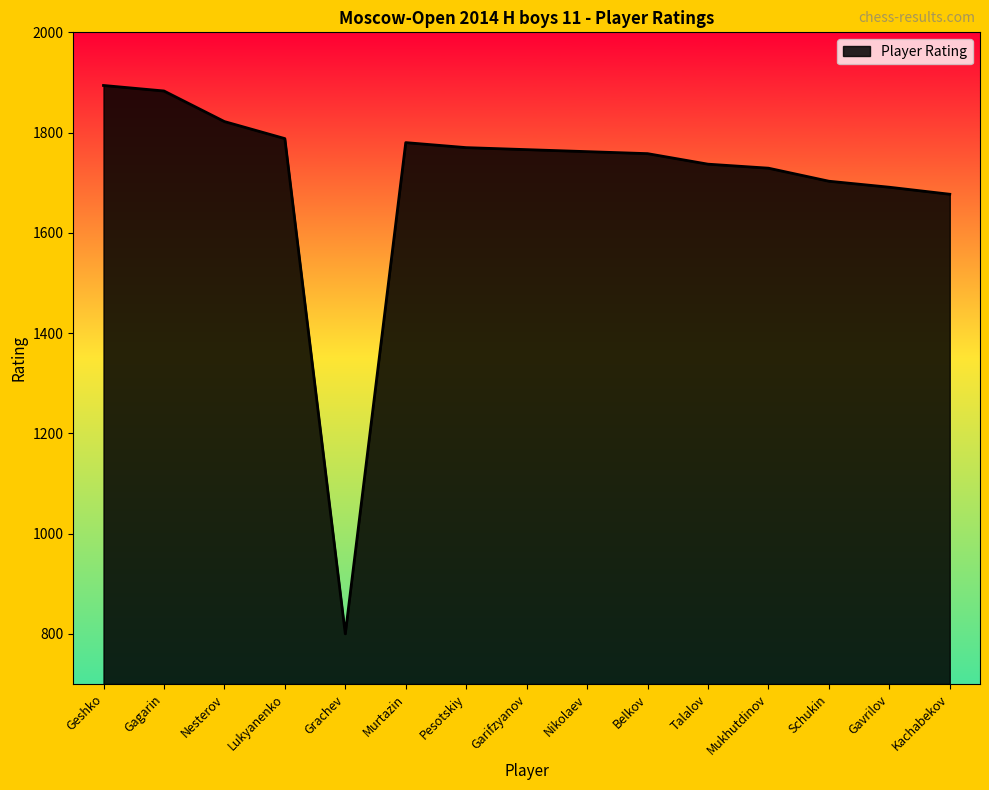

At which label does the data first exceed 1762?

Geshko